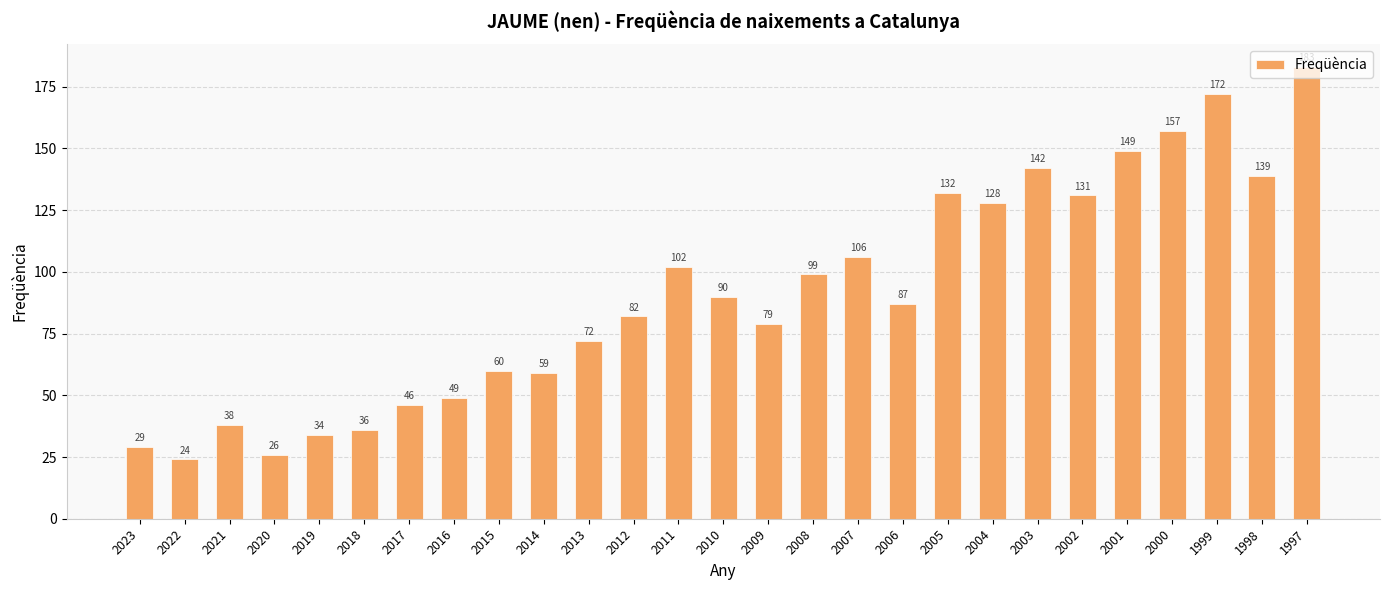

How many distinct data groups are displayed?

1